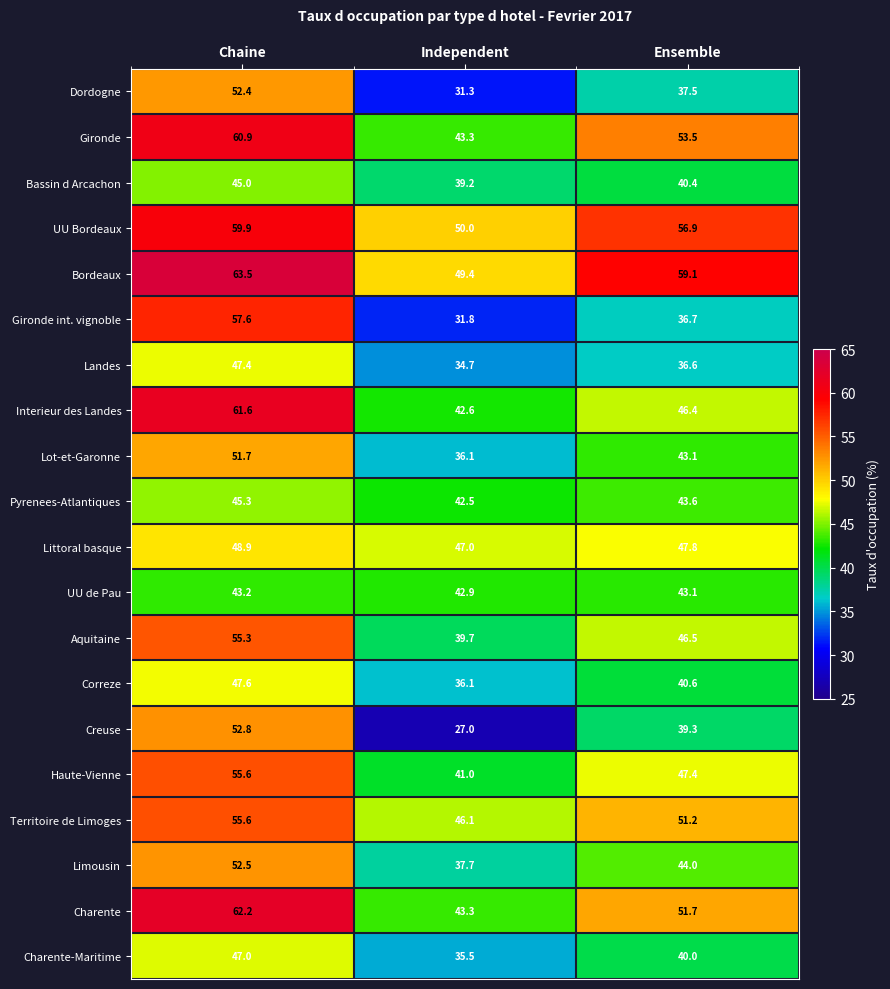

How many data points does each series have?

3